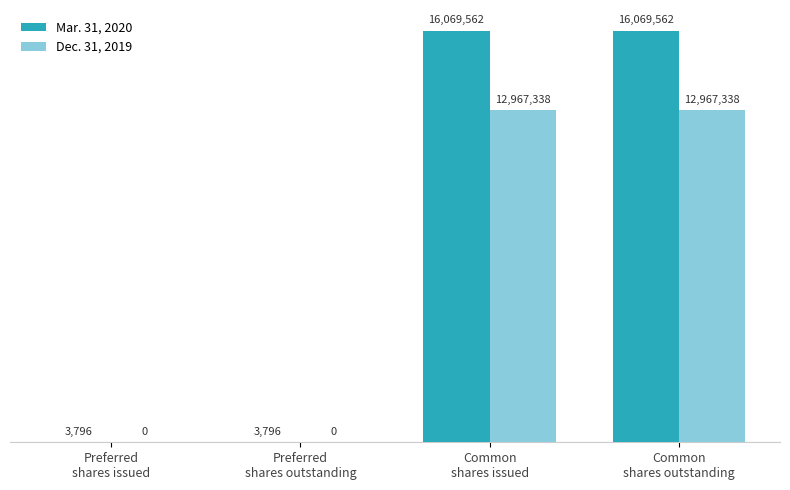

Which series has the largest total across all categories?

Mar. 31, 2020